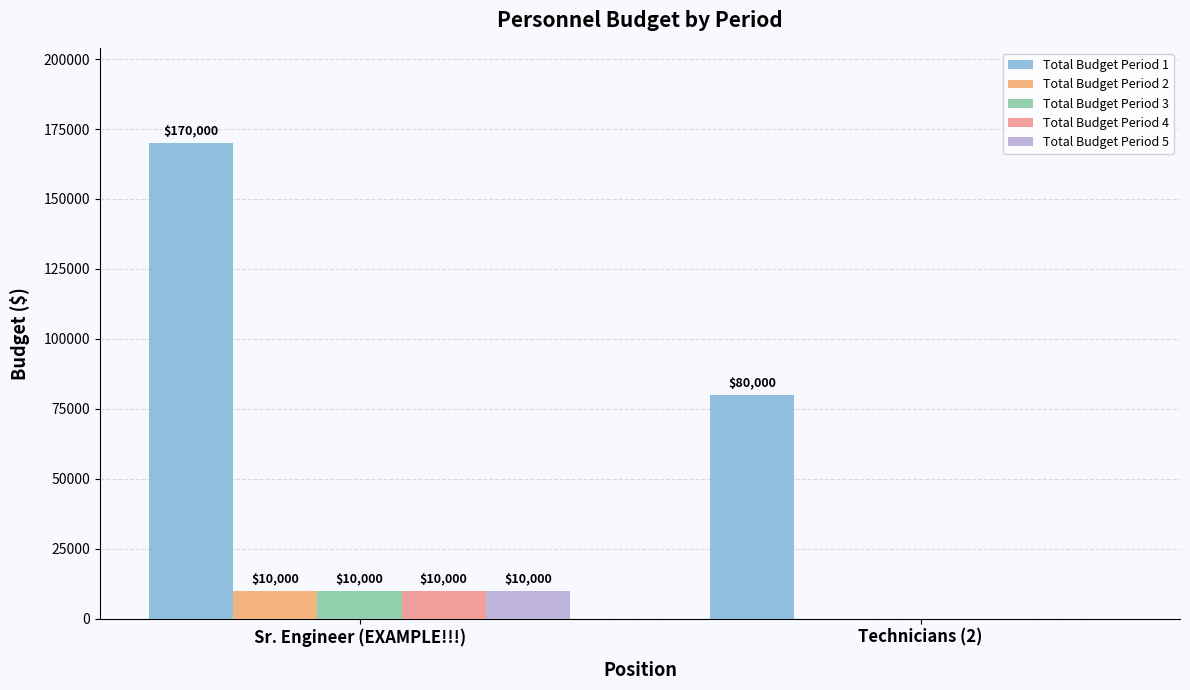

How many positive values does the Total Budget Period 4 series have?

1